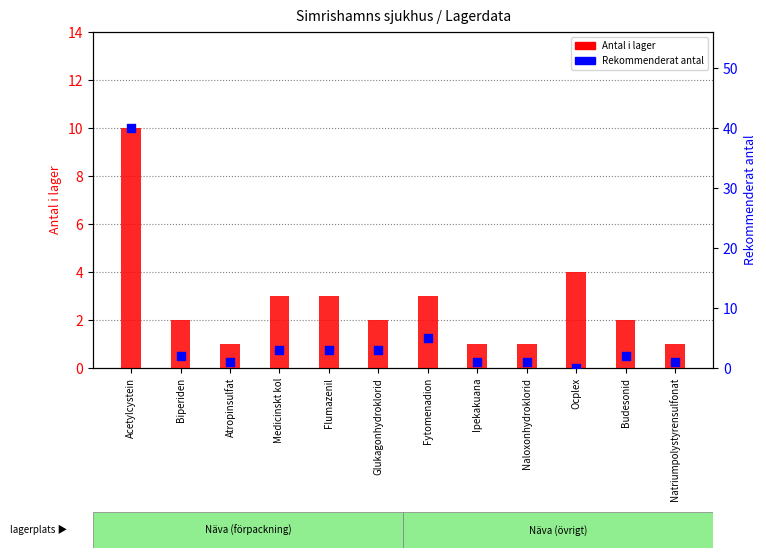

What are all the series names shown in the legend?

Antal i lager, Rekommenderat antal